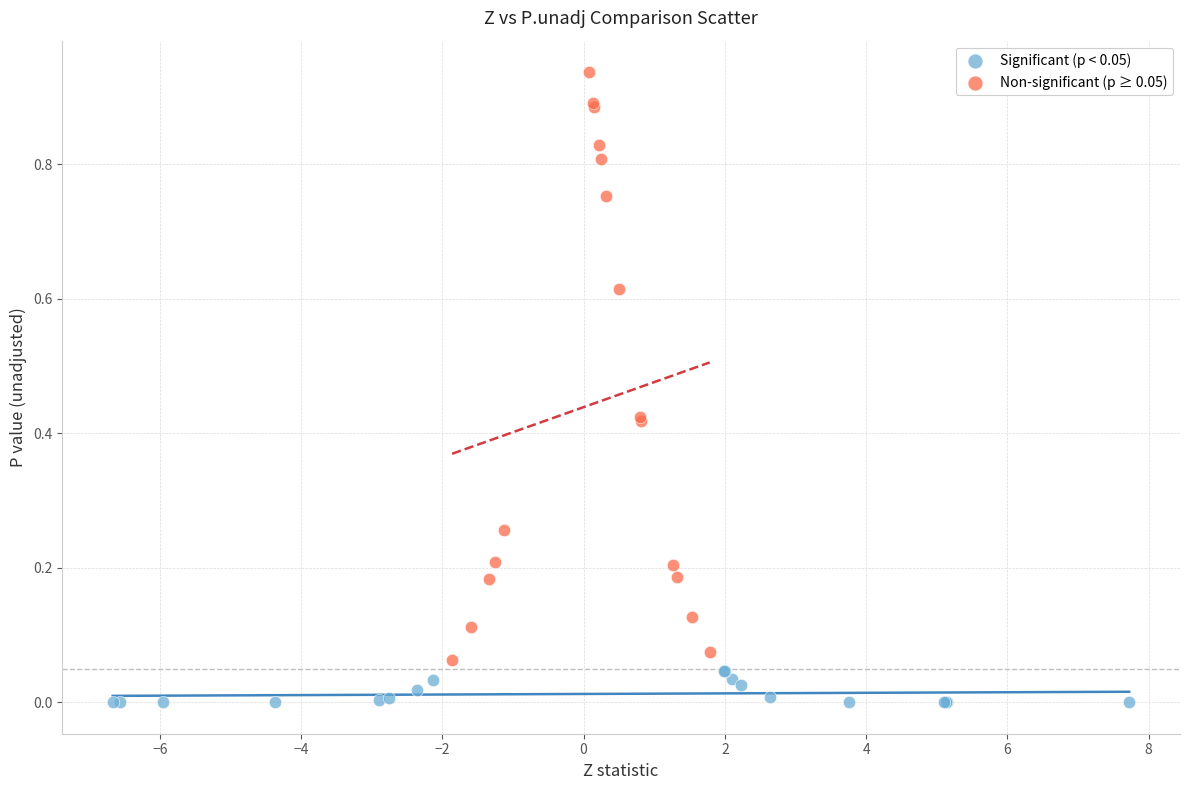

Which series contains the highest Y value?

Non-significant (p ≥ 0.05)